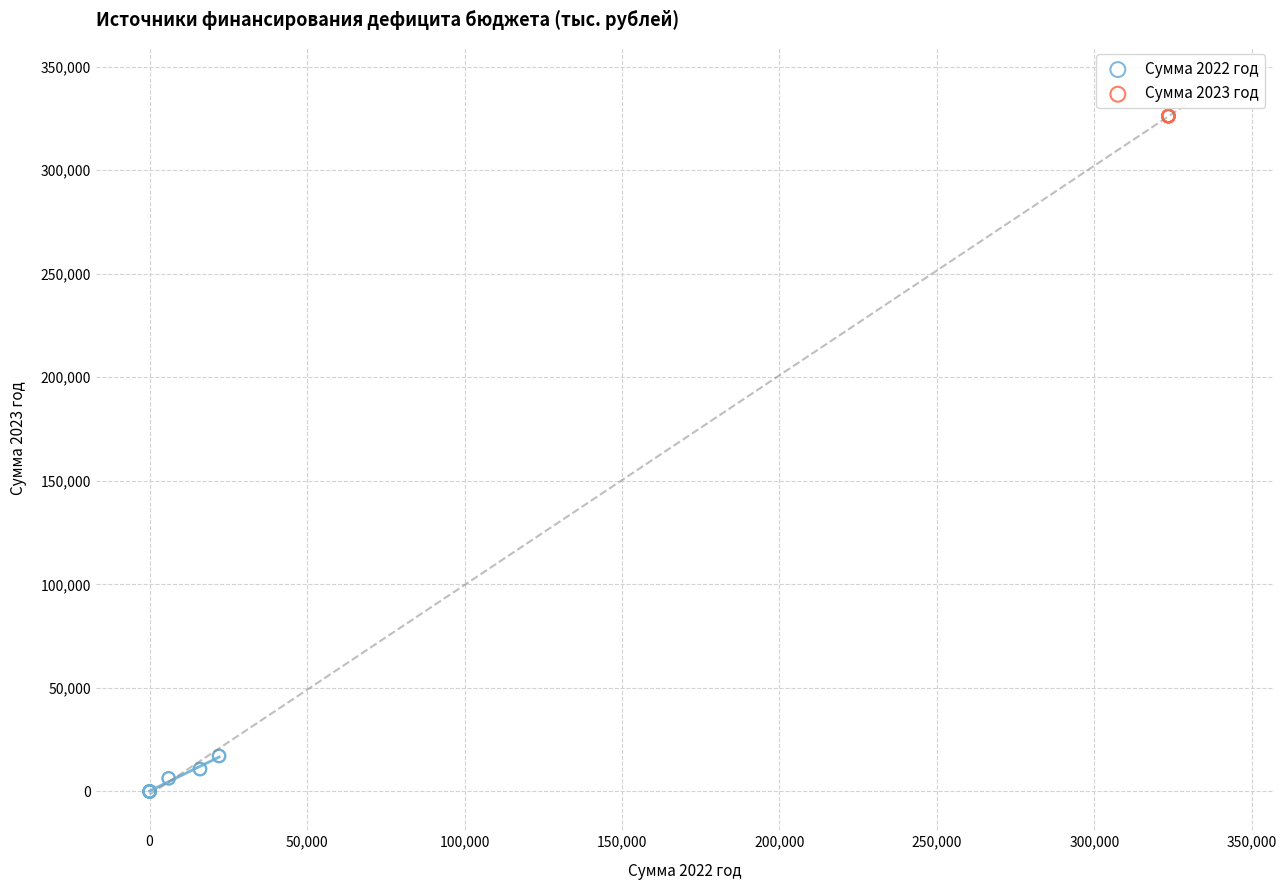

Which series contains the highest Y value?

Сумма 2023 год